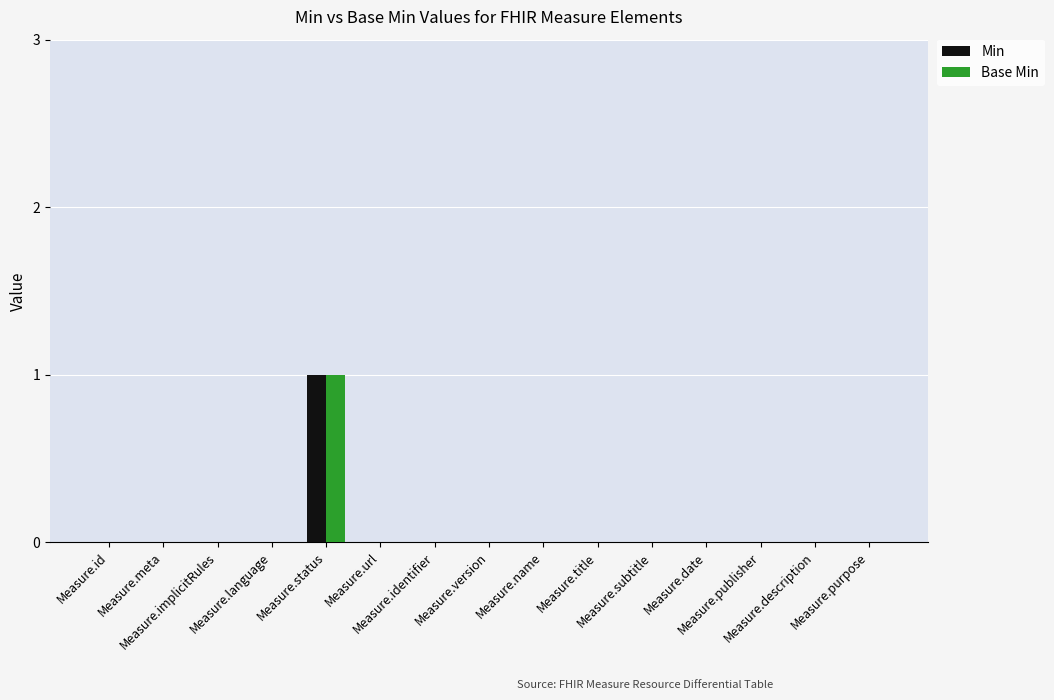

Is it true that Base Min equals 0 at Measure.language?

True